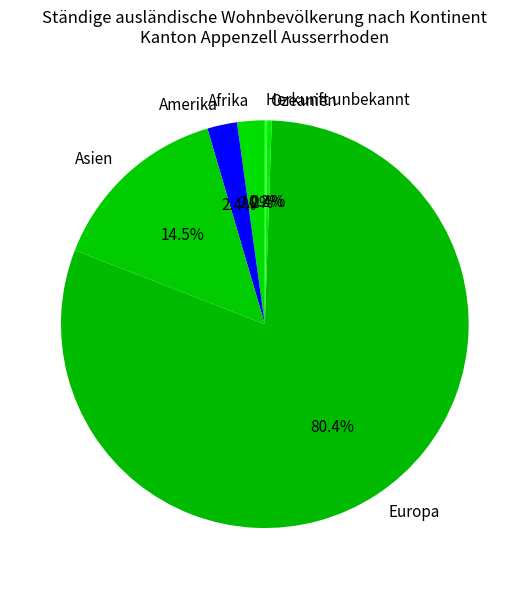

What is the total percentage of Europa and Afrika?

82.5%